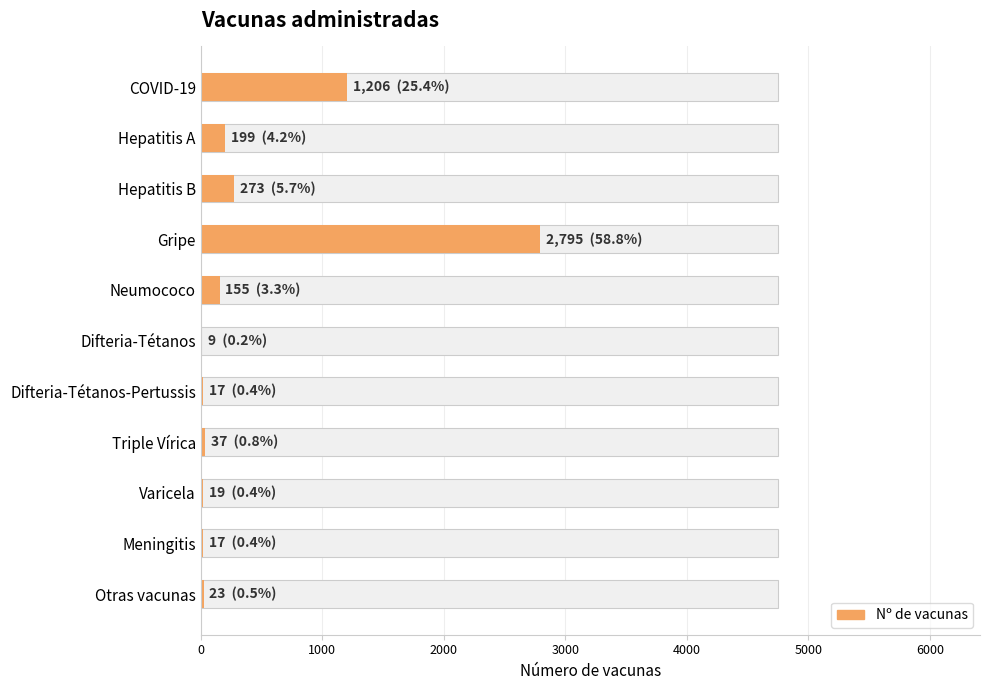

The chart shows a value of 7 at Triple Vírica. True or false?

False